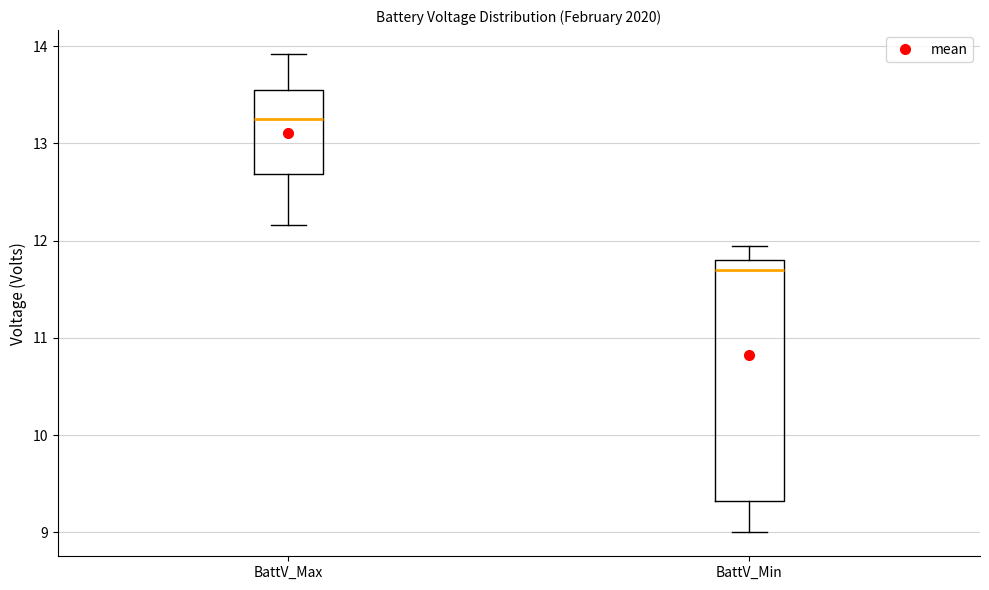

Which box has the highest median line?

BattV_Max